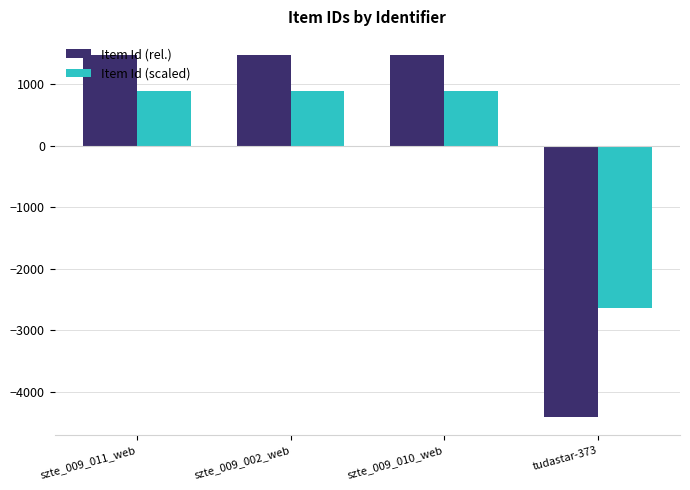

What is the label of the 2nd bar from the left?

szte_009_002_web